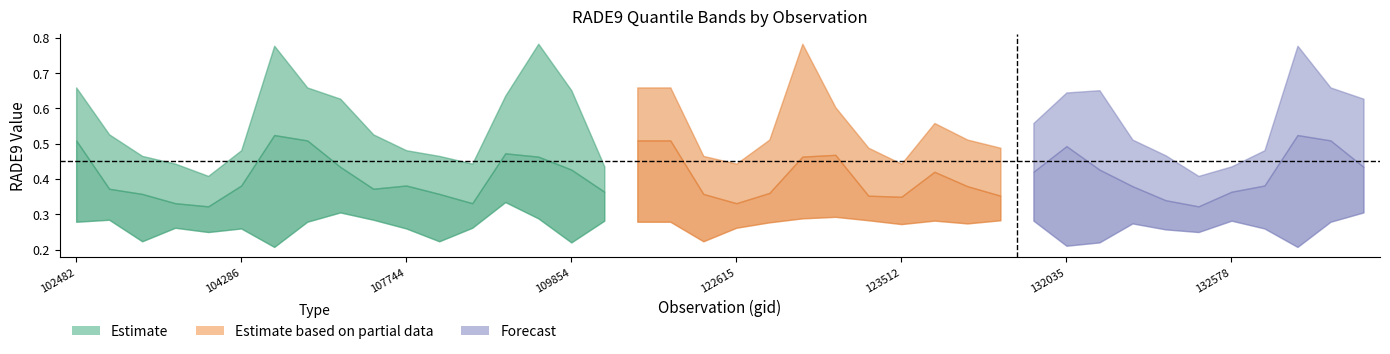

How many lines are shown in the chart?

3